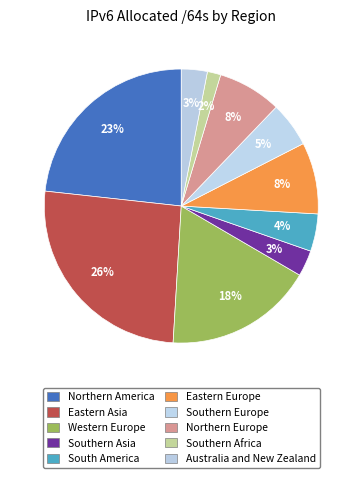

To the nearest percent, what percentage of the pie is Southern Africa?

2%